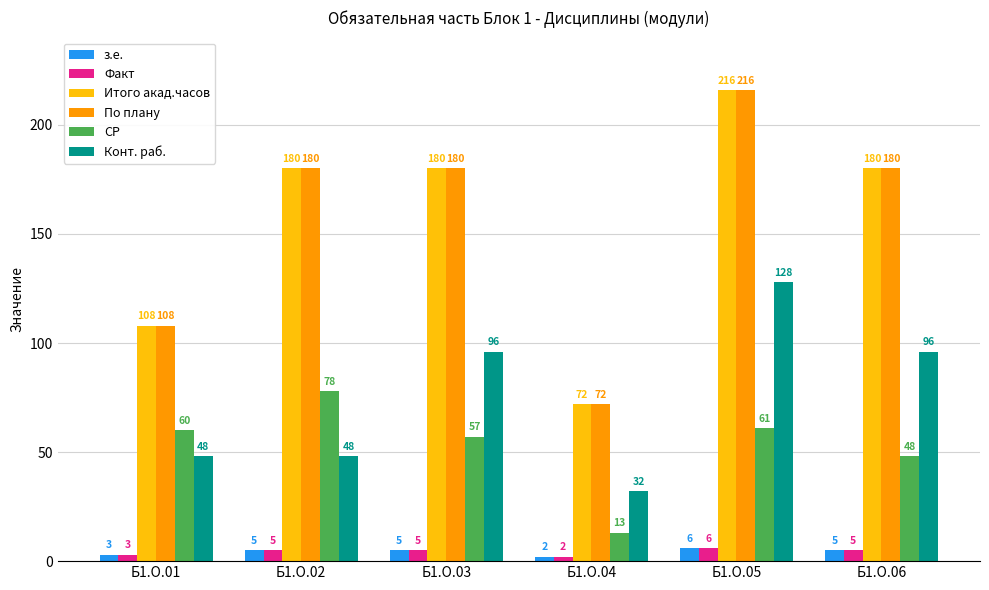

Reading left to right, extract all data points from this chart.

з.е.: 3	5	5	2	6	5
Факт: 3	5	5	2	6	5
Итого акад.часов: 108	180	180	72	216	180
По плану: 108	180	180	72	216	180
СР: 60	78	57	13	61	48
Конт. раб.: 48	48	96	32	128	96